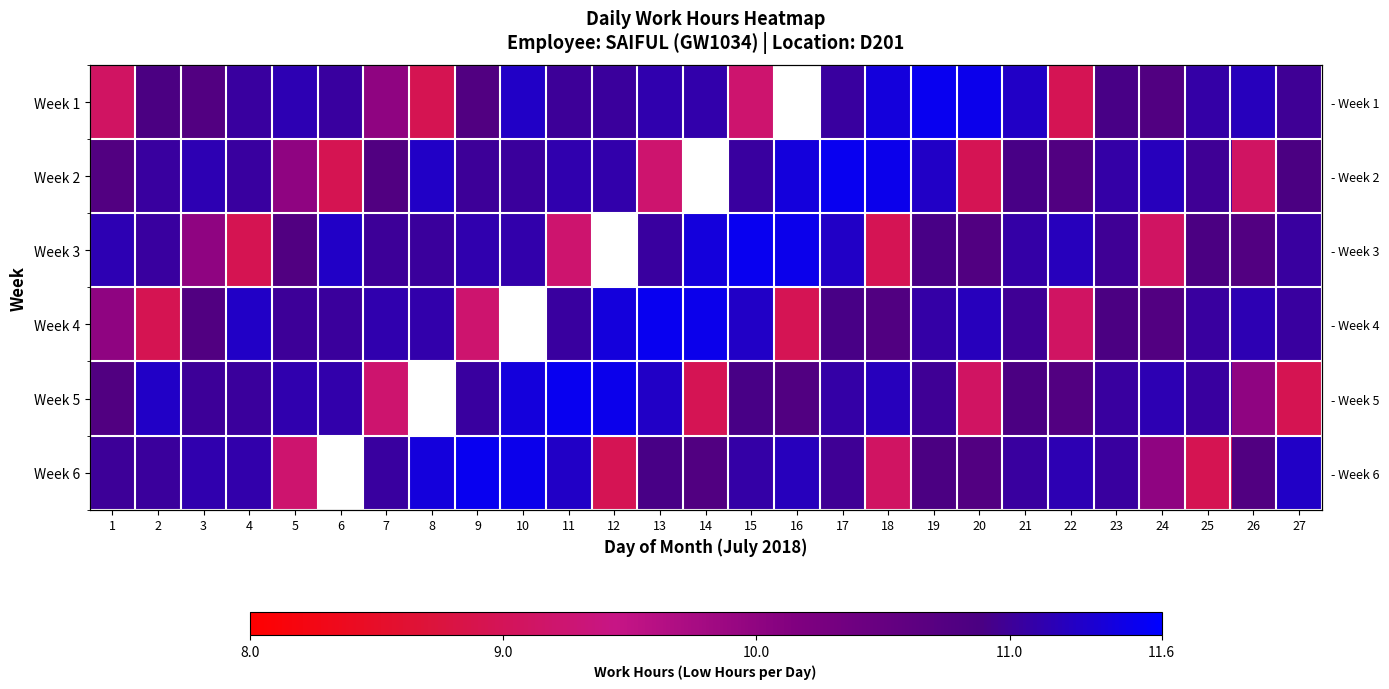

What is the lowest value of the Week 6 series?

8.9